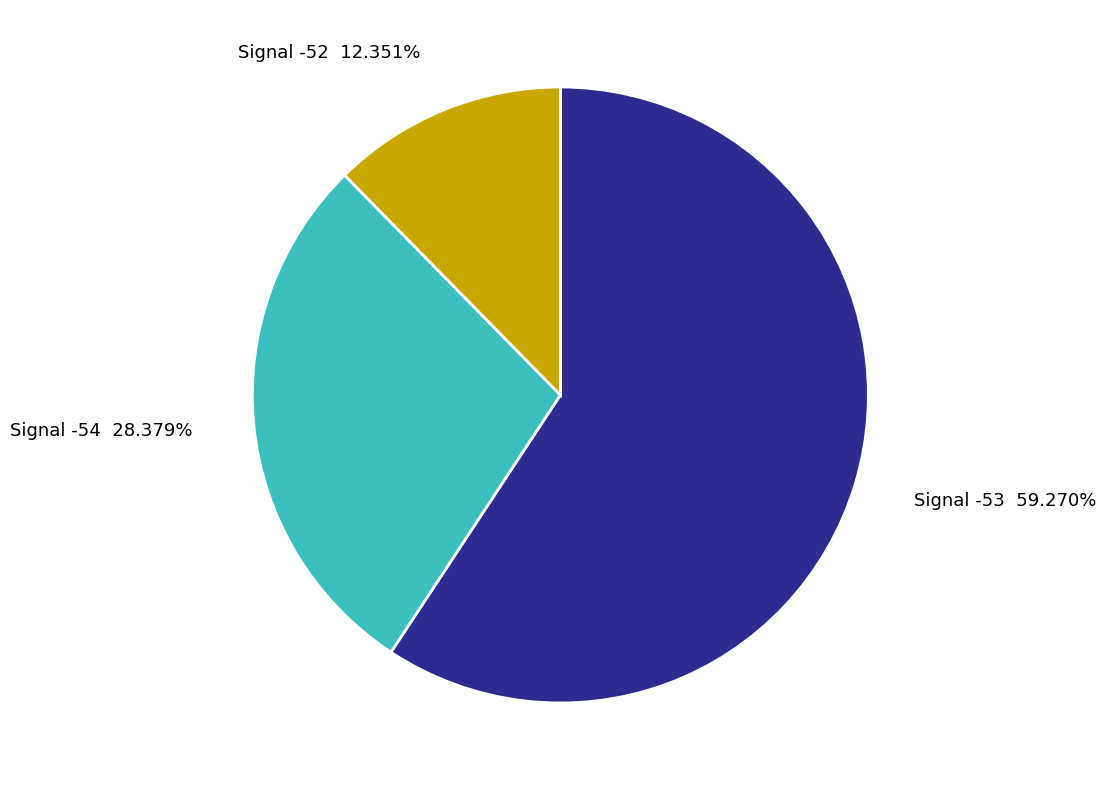

What is the largest slice in the pie chart?

Signal -53